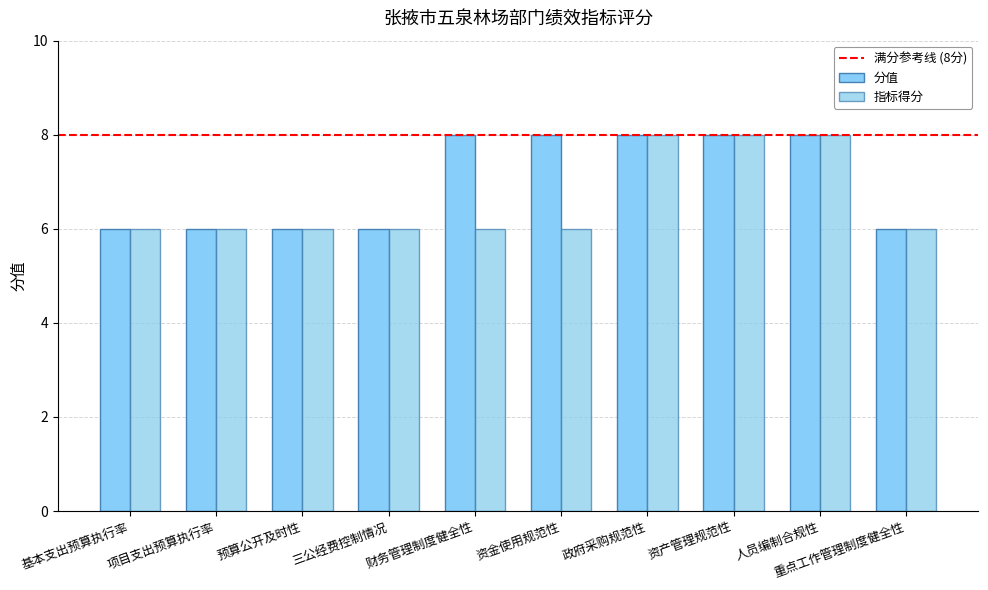

Is it true that 指标得分 equals 6 at 重点工作管理制度健全性?

True